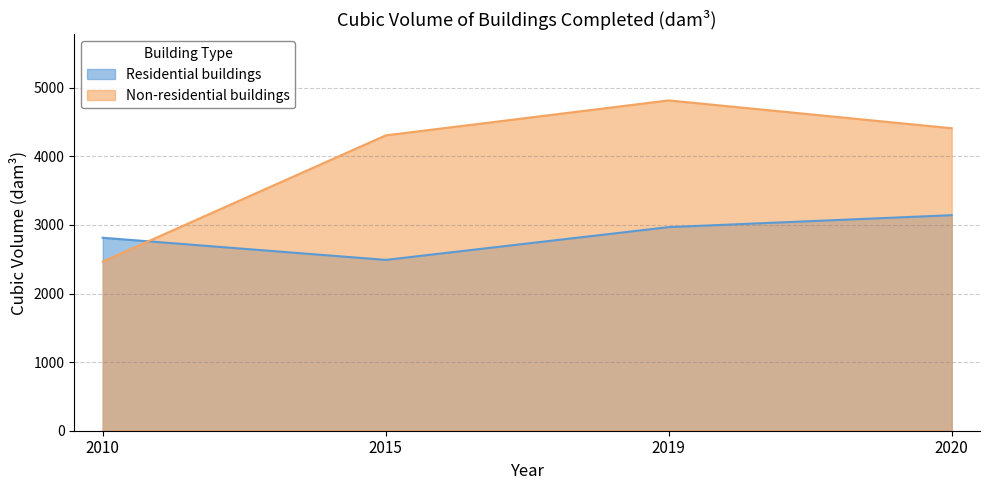

What is the maximum value for Non-residential buildings?

4817